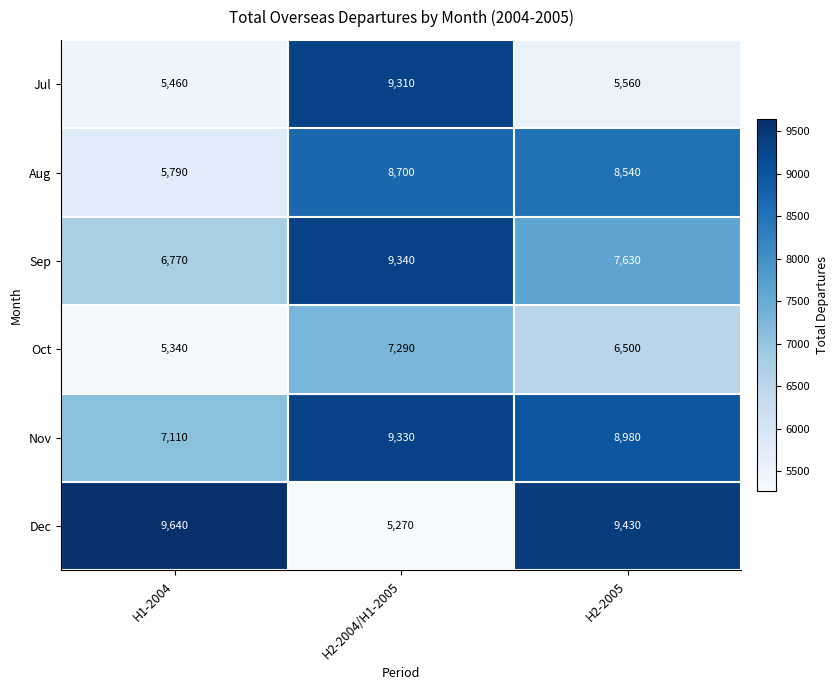

What is the difference between the Oct values at H2-2005 and H2-2004/H1-2005?

790